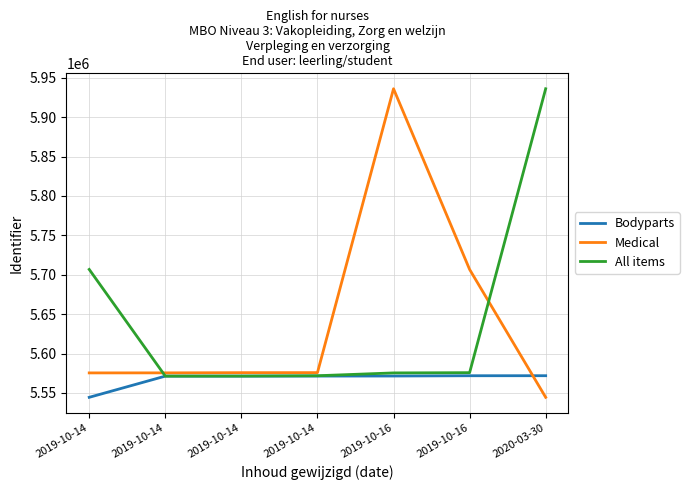

What is the minimum value for Medical?

5544484